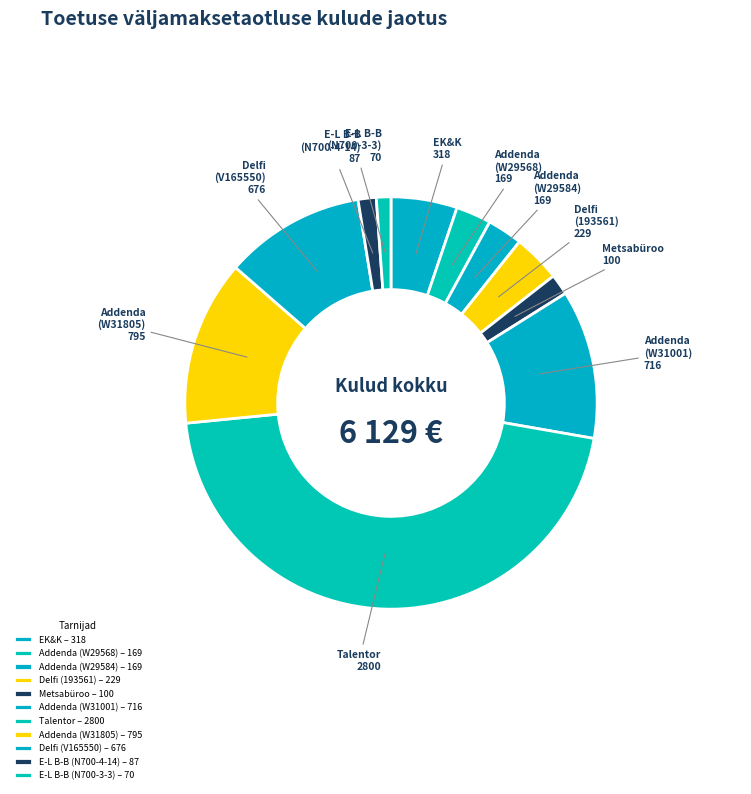

How many segments does this pie chart have?

11